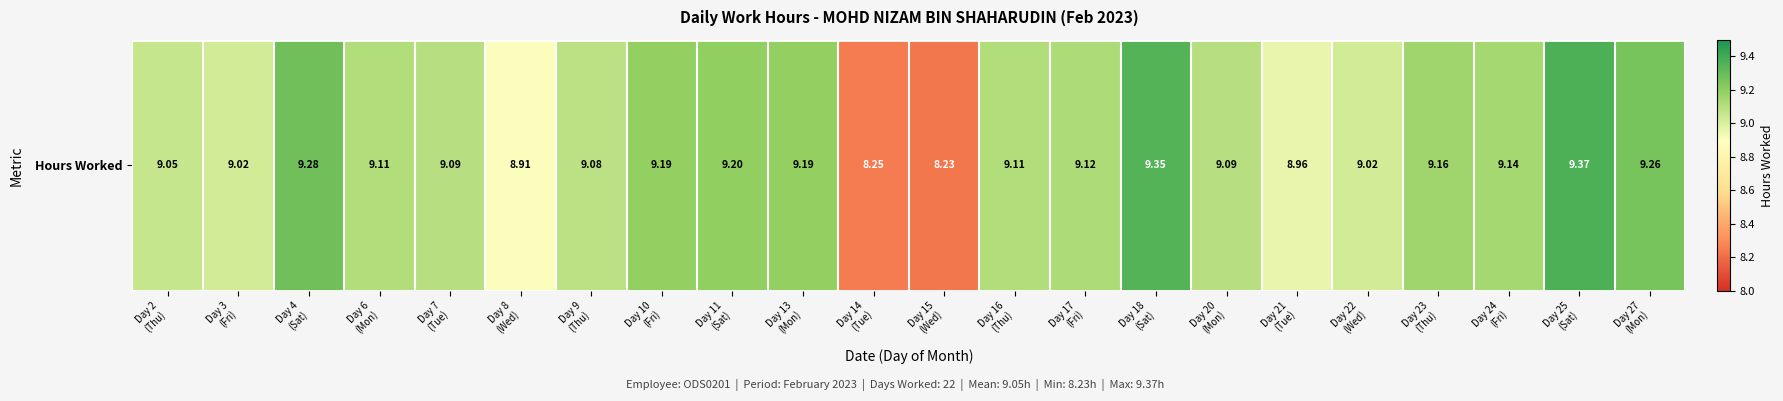

Reading left to right, extract all data points from this chart.

9.1	9.0	9.3	9.1	9.1	8.9	9.1	9.2	9.2	9.2	8.2	8.2	9.1	9.1	9.3	9.1	9.0	9.0	9.2	9.1	9.4	9.3